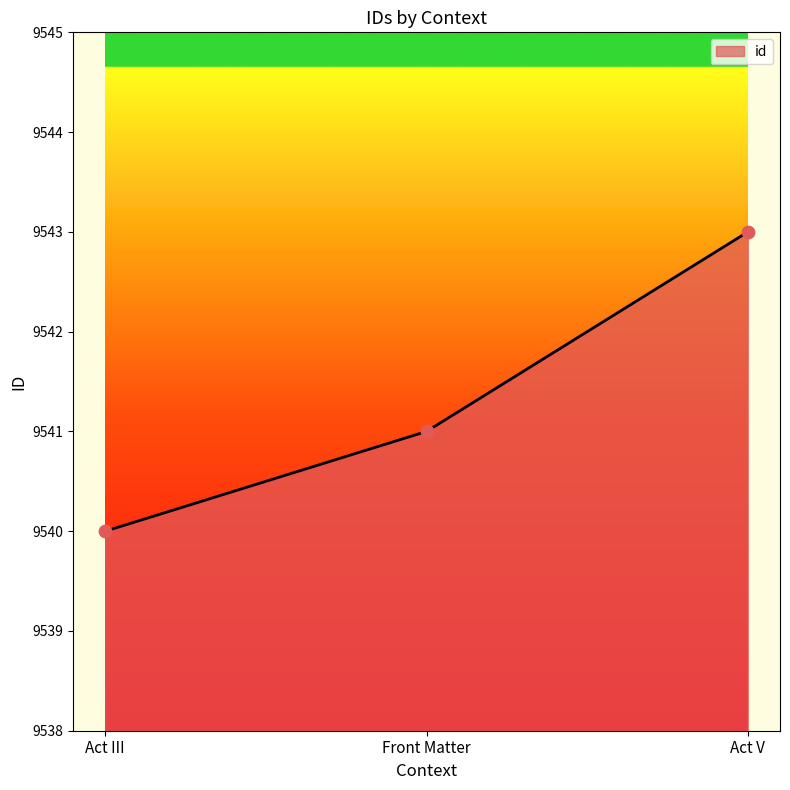

What is the change in value from Act III to Front Matter?

+1